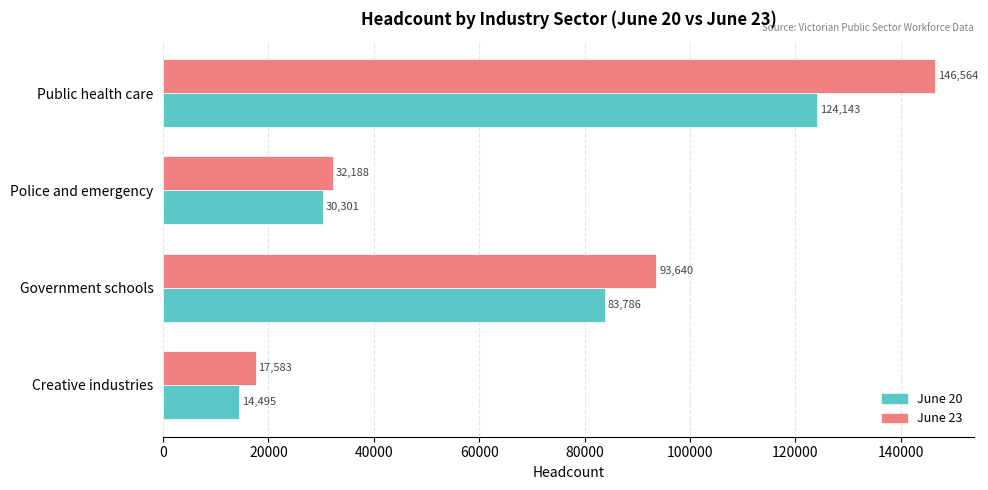

List the labels in order of June 20 value, largest first.

Public health care, Government schools, Police and emergency, Creative industries